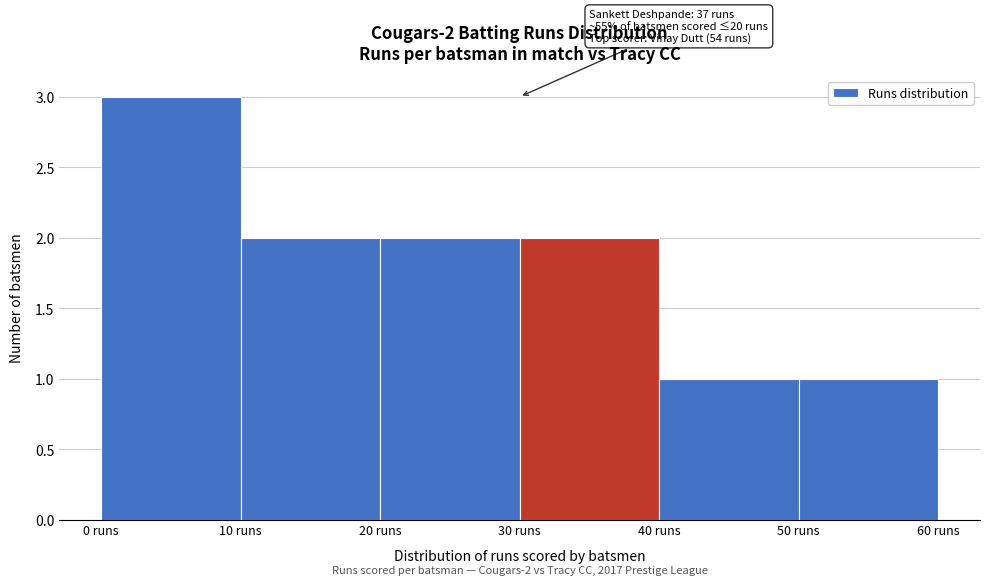

Which range on the x-axis has the tallest bar?

0 to 10